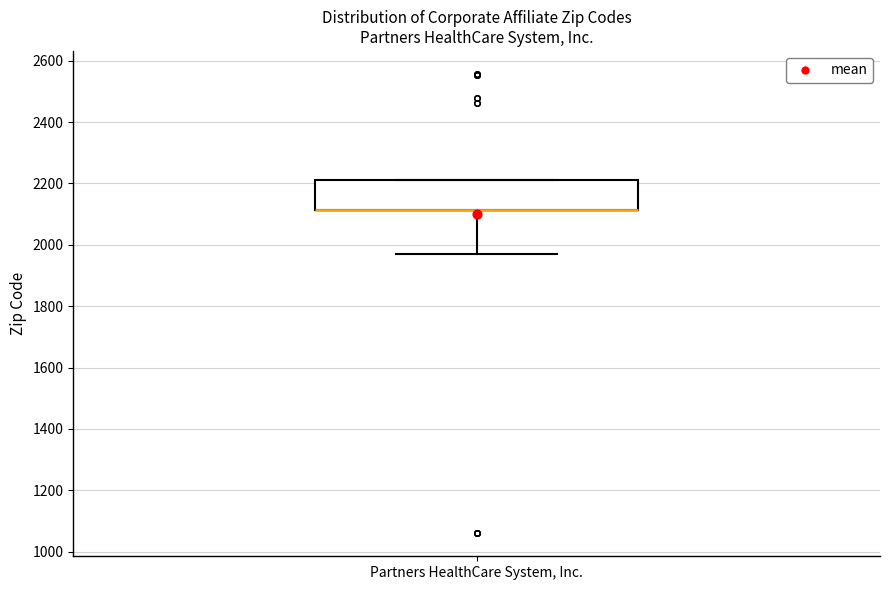

Read this box plot against the y-axis: the position of the median line, the range covered by the box, and the ends of both whiskers. The values are not printed on the chart, so give them approximately, as read against the axis.

median 2120 (drawn on the box's lower edge), box 2120 to 2220, whiskers 1980 to 2220